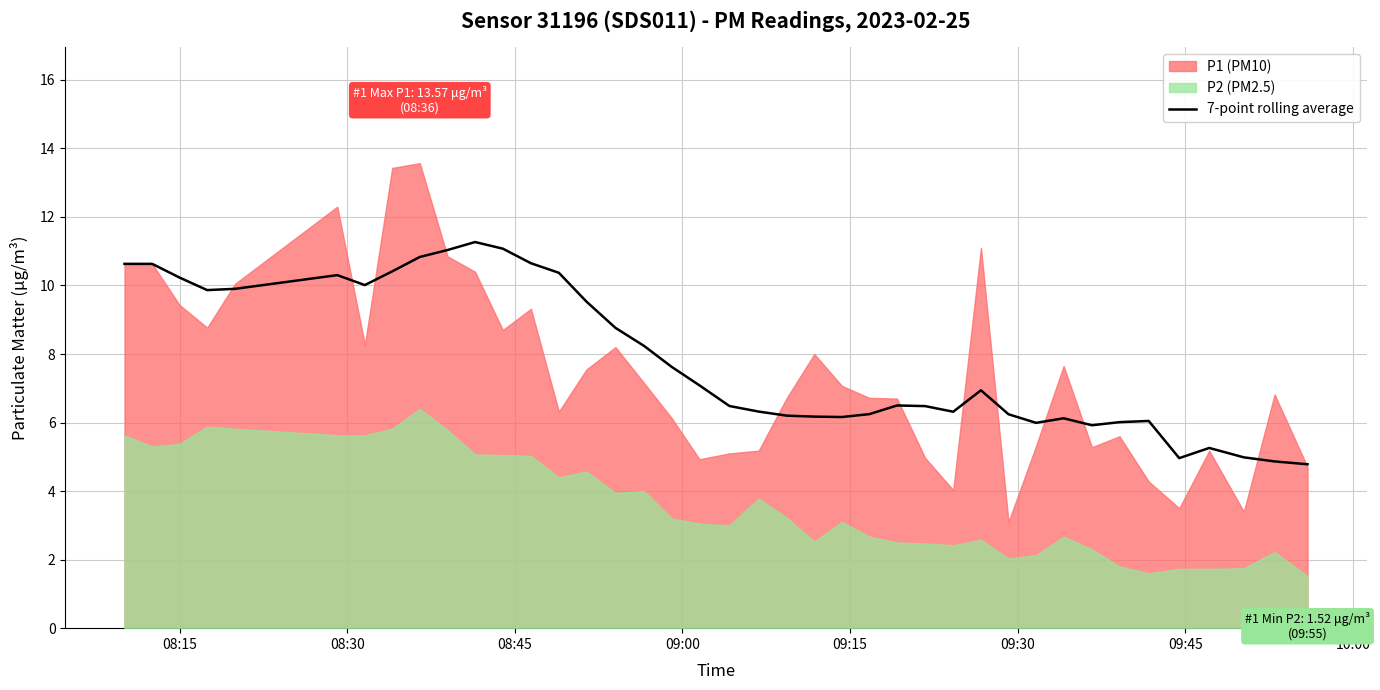

What is the maximum value for 7-point rolling average?

11.3